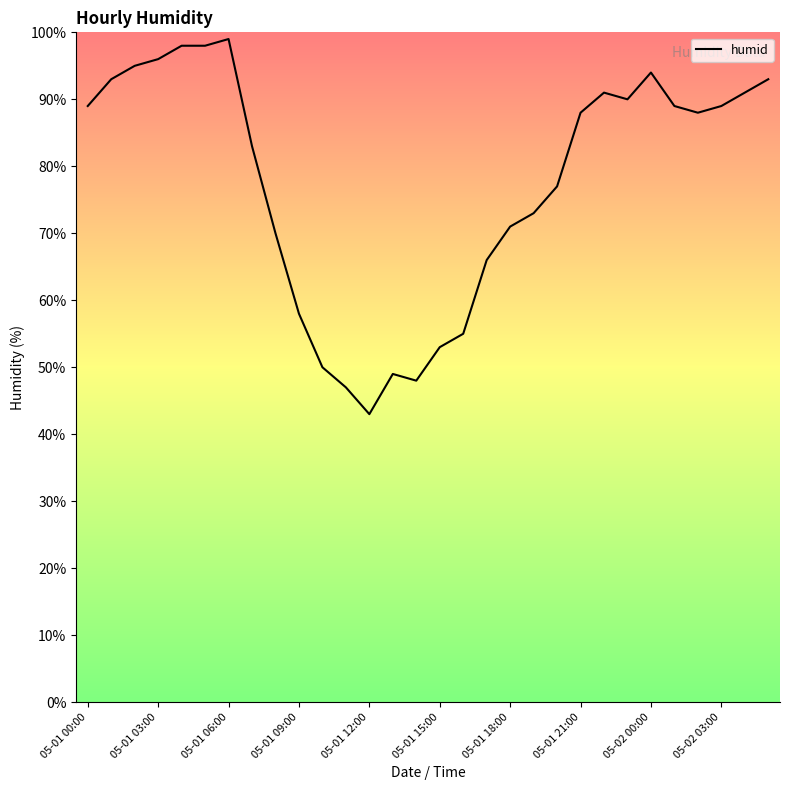

What is the greatest value displayed?

99